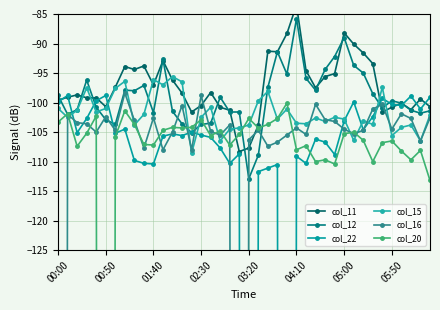

Reading left to right, extract all data points from this chart.

col_11: -99.6	-99.1	-98.7	-99.2	-99.2	-100.7	-97.4	-93.9	-94.4	-93.8	-97.0	-92.9	-96.2	-98.4	-101.6	-100.5	-98.3	-100.8	-101.3	-108.3	-107.7	-103.8	-91.3	-91.4	-88.3	-83.5	-94.6	-97.5	-95.6	-95.1	-88.2	-90.1	-91.6	-93.4	-101.6	-100.8	-100.1	-101.2	-99.4	-100.7
col_12: -98.8	-102.0	-101.2	-96.2	-100.8	-102.9	-103.7	-97.9	-98.0	-97.1	-101.7	-92.7	-101.5	-103.6	-105.1	-103.7	-103.5	-99.1	-101.6	-101.6	-112.9	-108.9	-97.4	-91.4	-95.2	-85.8	-95.9	-97.9	-94.4	-92.2	-89.0	-93.7	-95.0	-98.5	-100.9	-99.7	-100.1	-101.3	-101.8	-101.4
col_22: -99.9	-98.8	-105.1	-102.7	-99.7	-98.8	-105.2	-104.5	-109.8	-110.3	-110.4	-105.7	-105.3	-105.6	-105.0	-105.5	-105.9	-107.7	-110.3	-108.7	-999.0	-111.7	-111.1	-110.5	-999.0	-109.1	-110.3	-106.2	-106.7	-108.8	-103.1	-99.9	-104.6	-102.4	-99.3	-100.3	-100.5	-98.9	-101.1	-99.1
col_15: -101.0	-102.5	-101.3	-97.5	-101.6	-101.0	-97.6	-96.4	-103.8	-102.0	-96.1	-97.0	-95.6	-96.5	-108.6	-102.5	-100.8	-106.5	-104.5	-104.3	-103.8	-99.7	-98.1	-102.8	-101.1	-103.5	-103.6	-102.6	-103.2	-102.5	-102.8	-106.4	-103.1	-103.7	-97.4	-105.6	-104.2	-103.8	-106.5	-102.1
col_16: -999.0	-102.0	-103.4	-103.6	-105.0	-102.4	-104.7	-98.4	-103.0	-107.7	-102.6	-108.0	-105.0	-100.5	-108.0	-98.8	-104.9	-105.5	-103.8	-999.0	-106.3	-104.7	-107.4	-106.7	-105.5	-104.3	-105.4	-100.3	-102.9	-103.2	-104.5	-105.3	-104.7	-101.1	-100.3	-104.5	-101.9	-102.7	-106.5	-102.6
col_20: -103.3	-101.9	-107.4	-105.2	-102.3	-999.0	-105.8	-101.4	-103.7	-107.1	-107.2	-104.7	-104.2	-104.3	-104.2	-102.9	-105.6	-104.8	-107.2	-105.4	-102.7	-104.3	-103.7	-102.7	-100.1	-108.0	-107.3	-110.0	-109.7	-110.4	-105.3	-105.0	-106.4	-110.0	-106.8	-106.5	-108.2	-109.7	-108.1	-113.2